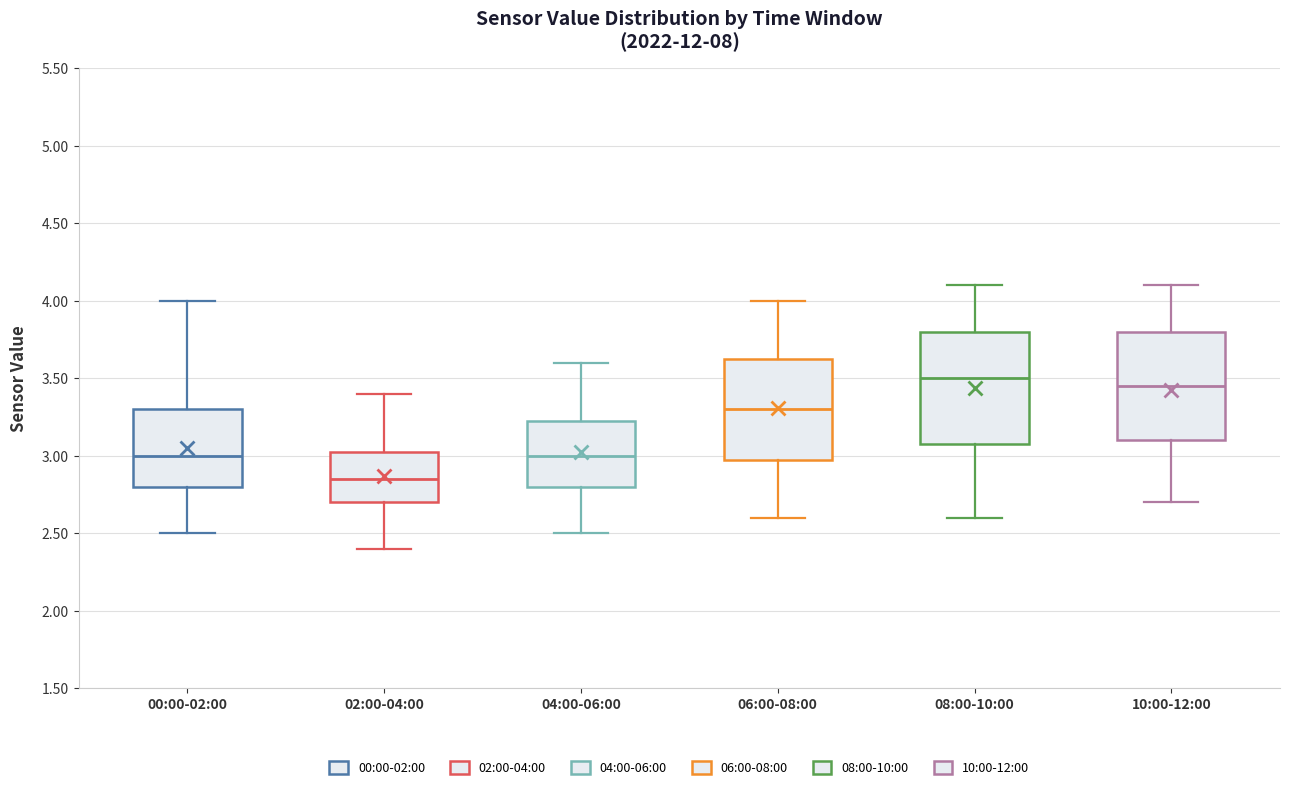

Reading left to right, read every box against the y-axis: the position of its median line, the range the box covers, and the ends of its whiskers. The values are not printed on the chart, so give them approximately, as read against the axis.

00:00-02:00: median 3.00, box 2.80 to 3.30, whiskers 2.50 to 4.00
02:00-04:00: median 2.85, box 2.70 to 3.05, whiskers 2.40 to 3.40
04:00-06:00: median 3.00, box 2.80 to 3.25, whiskers 2.50 to 3.60
06:00-08:00: median 3.30, box 3.00 to 3.65, whiskers 2.60 to 4.00
08:00-10:00: median 3.50, box 3.10 to 3.80, whiskers 2.60 to 4.10
10:00-12:00: median 3.45, box 3.10 to 3.80, whiskers 2.70 to 4.10